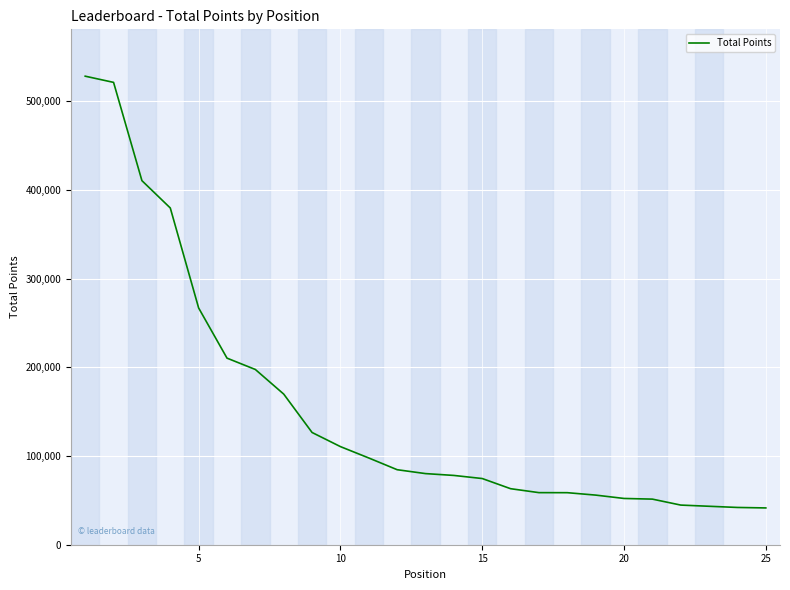

What is the minimum value shown in the chart?

41472